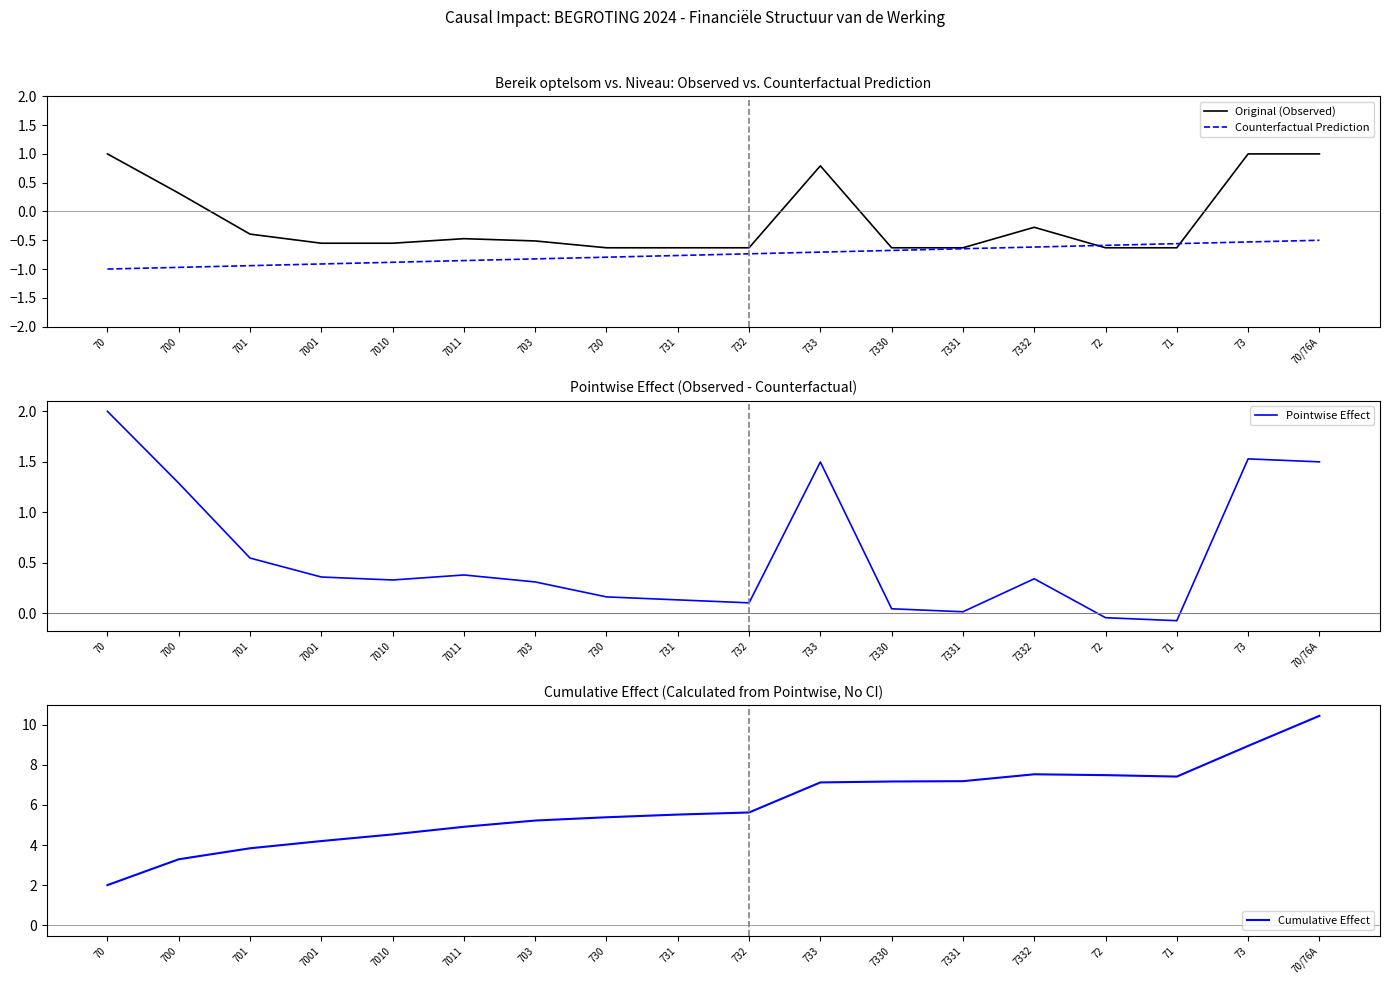

Is the value of Counterfactual Prediction at 7330 greater than the value of Original (Observed) at 730?

No